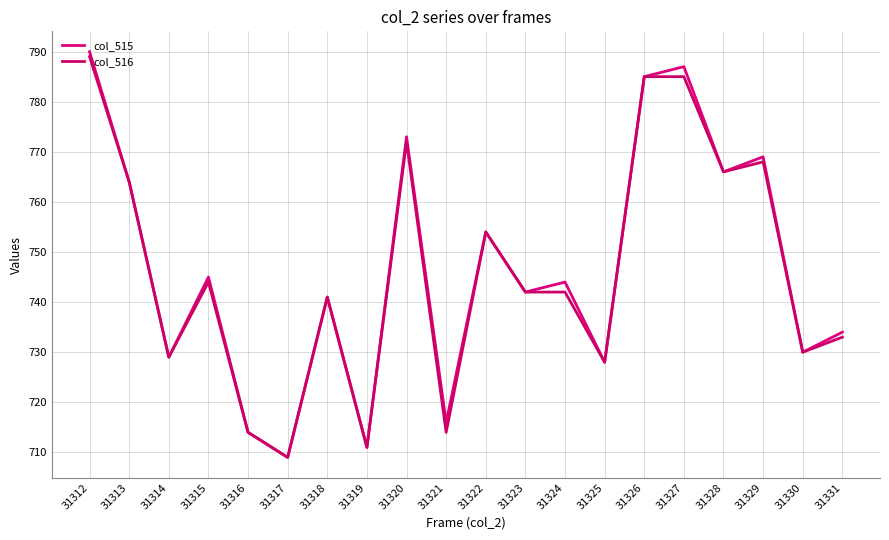

How many lines are shown in the chart?

2